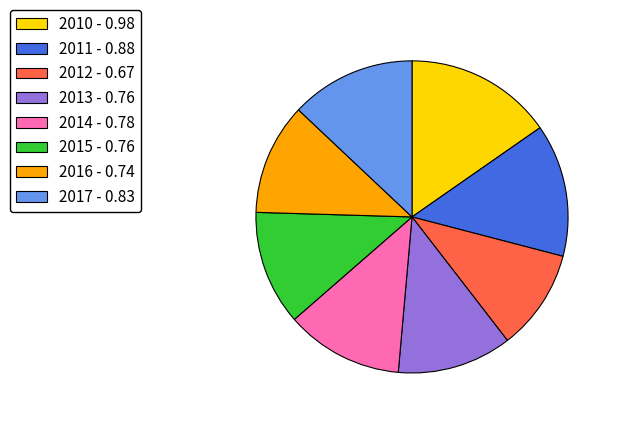

Do 2015 - 0.76 and 2013 - 0.76 together represent more than half of the pie?

No